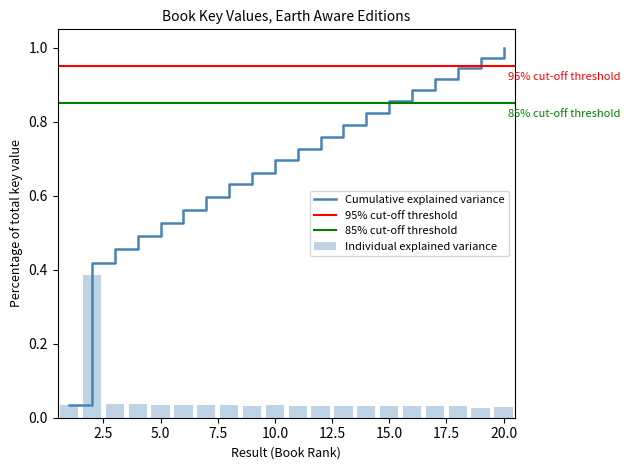

Where is the data nearest to the value 0?

19